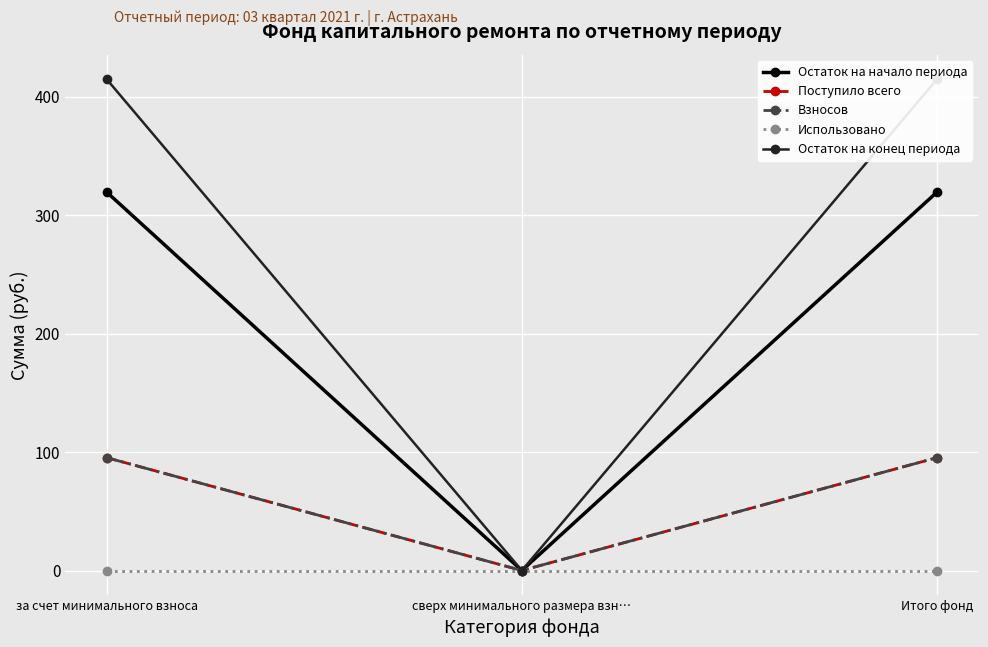

How many lines are shown in the chart?

5